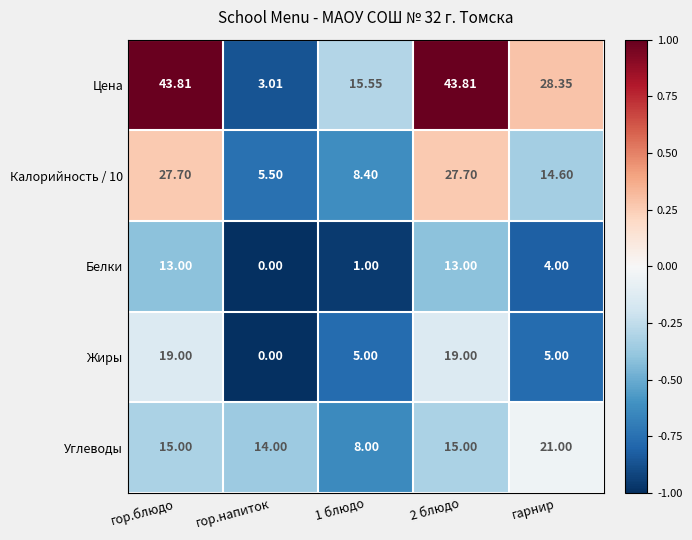

What is the maximum value shown in the chart?

43.8